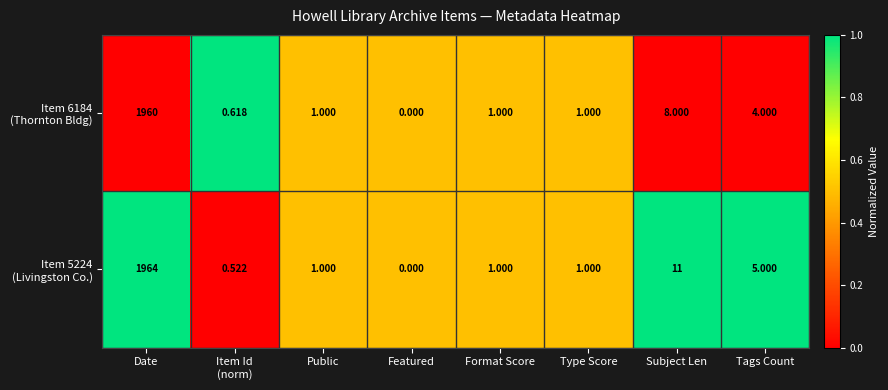

Which category has the highest value across all series?

Date